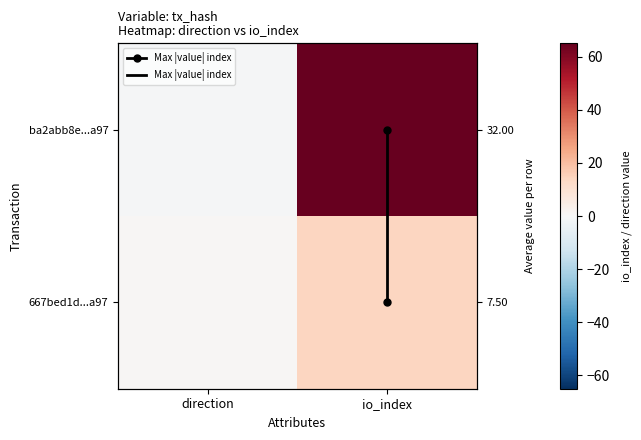

Rank the categories by 667bed1d...a97 value from lowest to highest.

direction, io_index